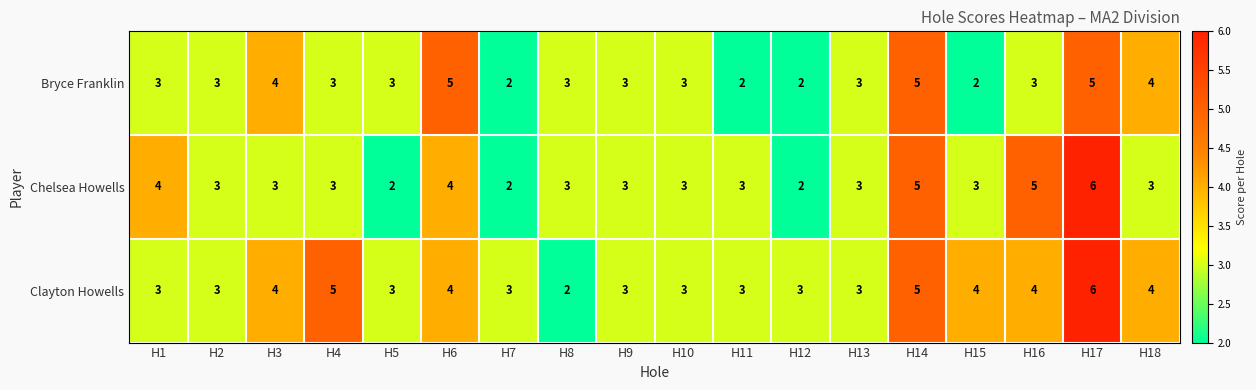

List the series in order of their overall mean, highest first.

Clayton Howells, Chelsea Howells, Bryce Franklin